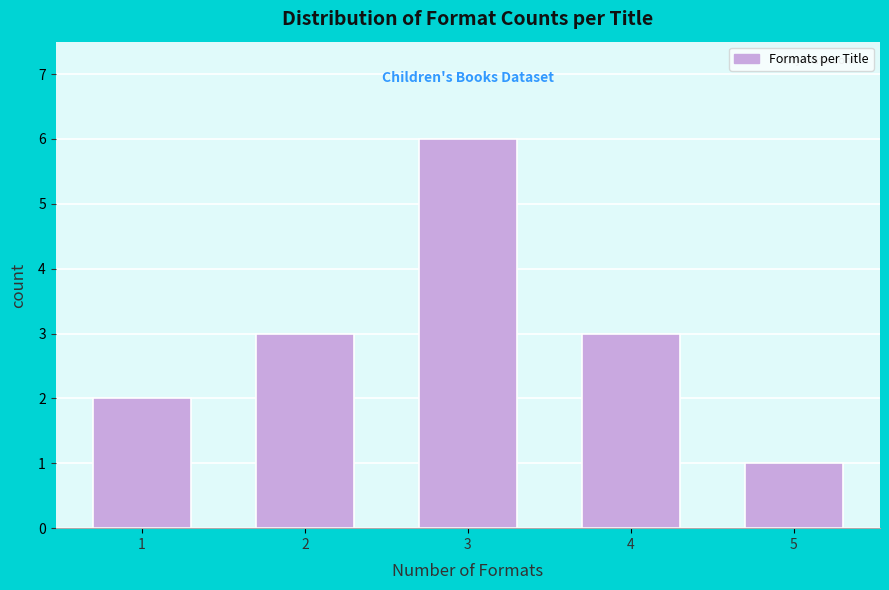

Reading left to right, extract all data points from this chart.

1=2	2=3	3=6	4=3	5=1